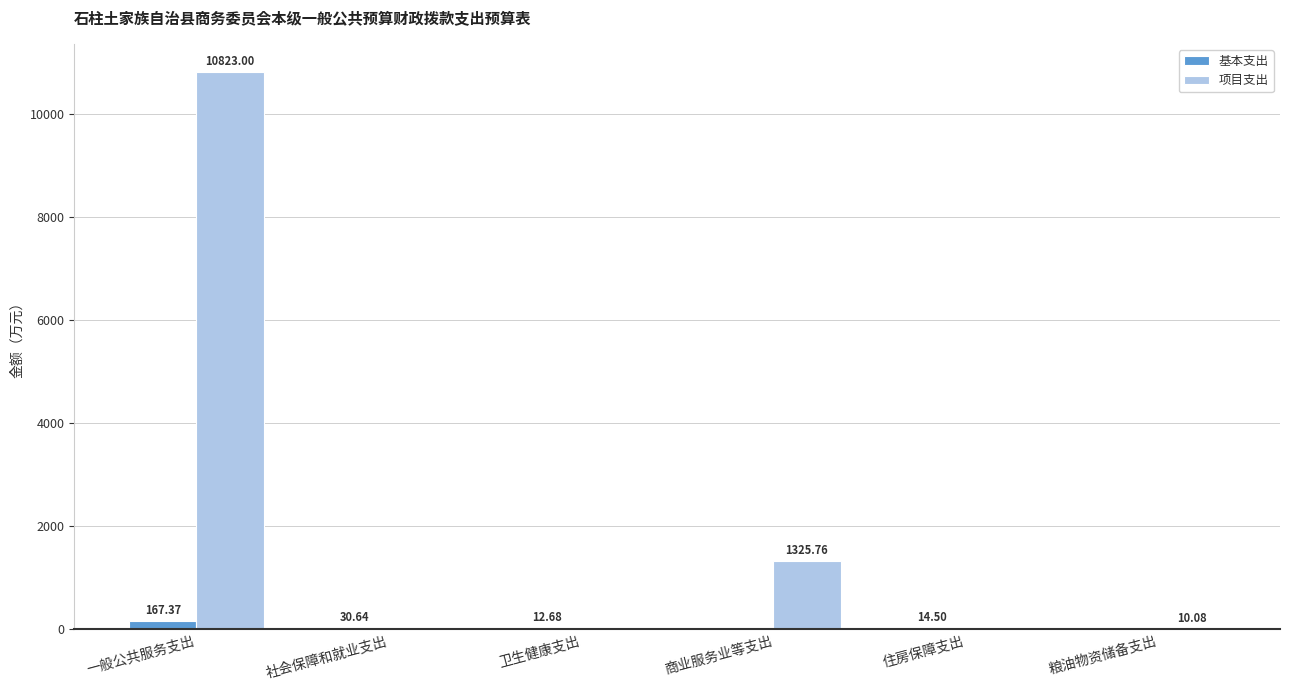

At which category is the sum across all series the highest?

一般公共服务支出